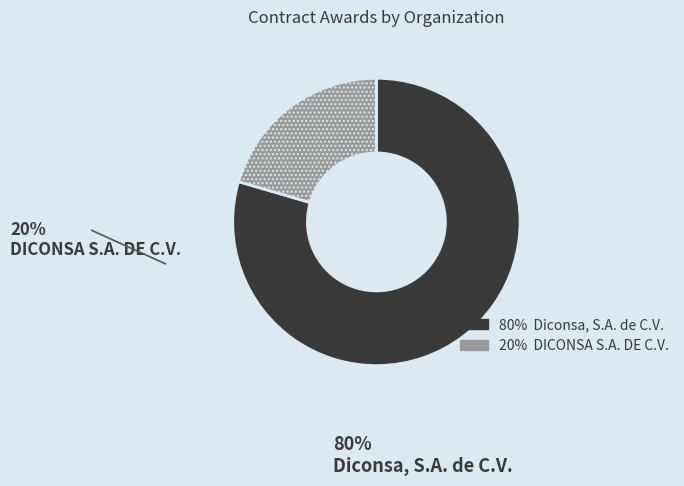

Combined, do Diconsa, S.A. de C.V. and DICONSA S.A. DE C.V. account for over 50%?

Yes